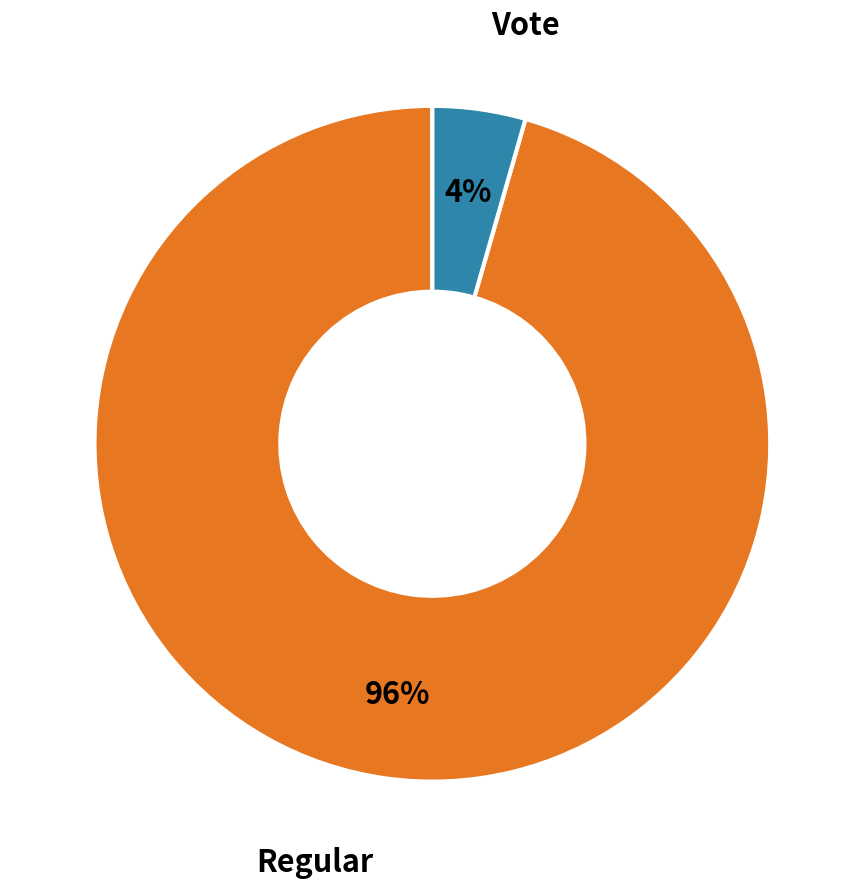

To the nearest percent, what is the average slice percentage?

50%